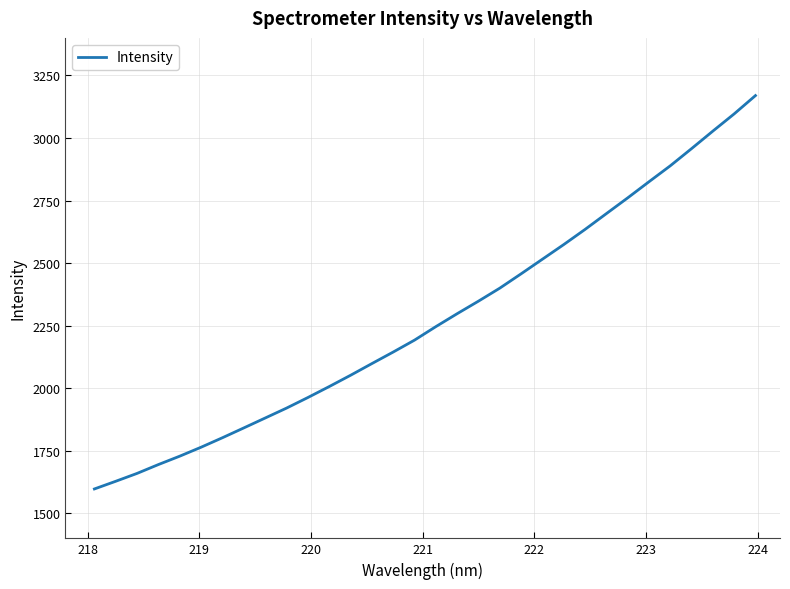

What is the difference between the maximum and minimum values?

1572.0